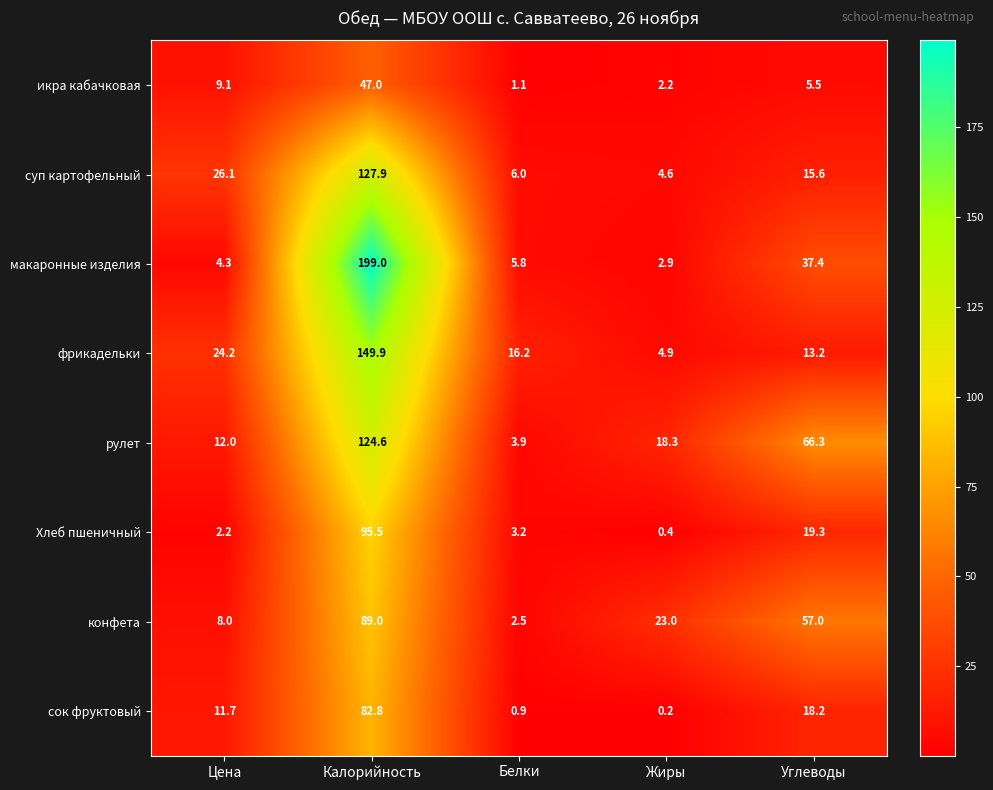

What is the difference between the second highest and minimum values in the рулет series?

62.4